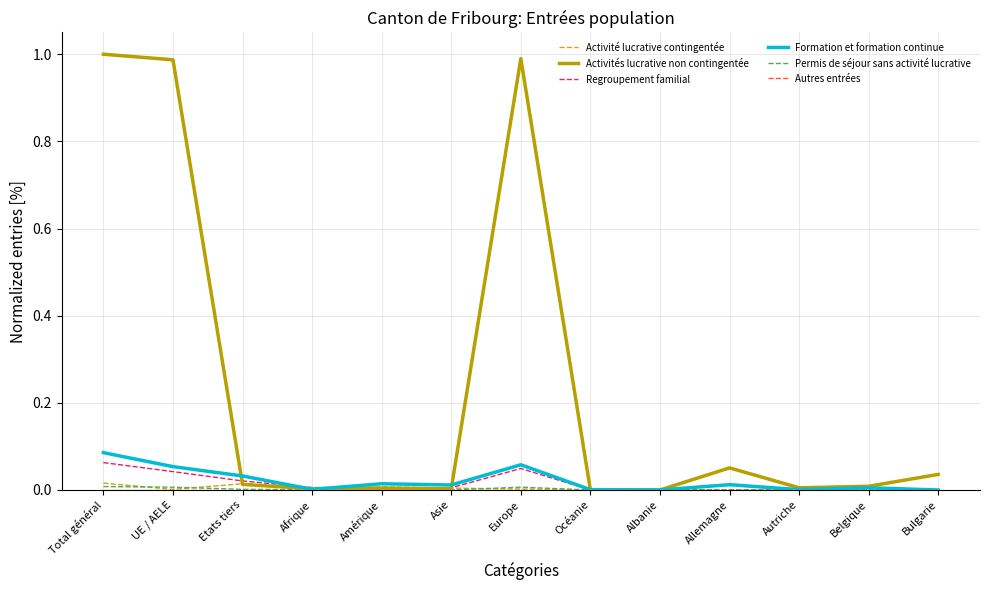

Which series has the largest total across all categories?

Activités lucrative non contingentée